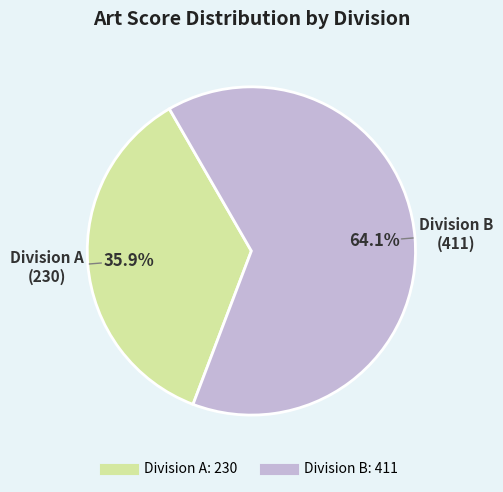

To the nearest percent, what is the average slice percentage?

50%